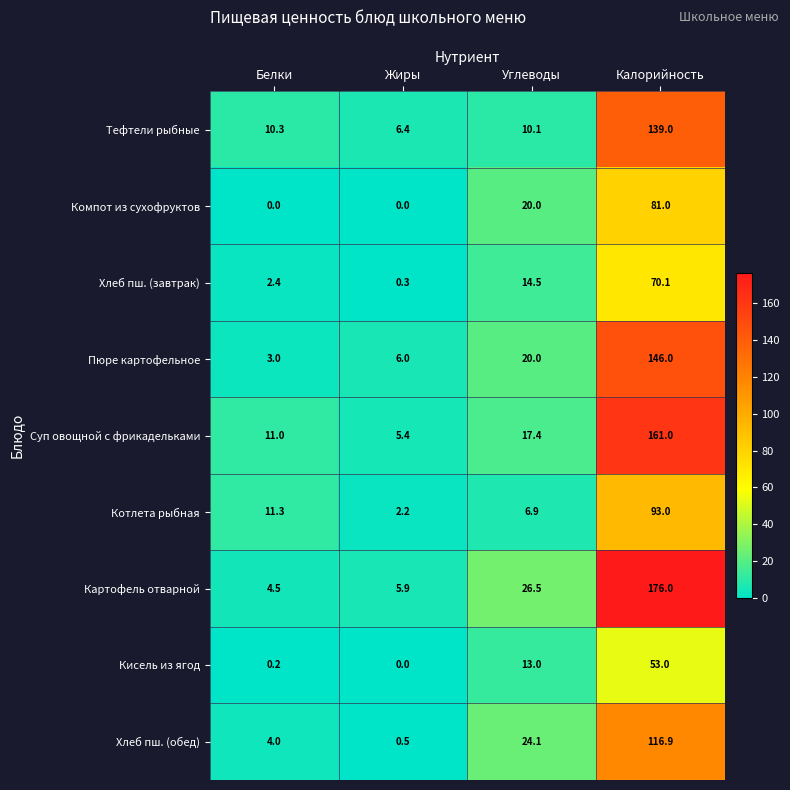

What is the greatest value displayed?

176.0